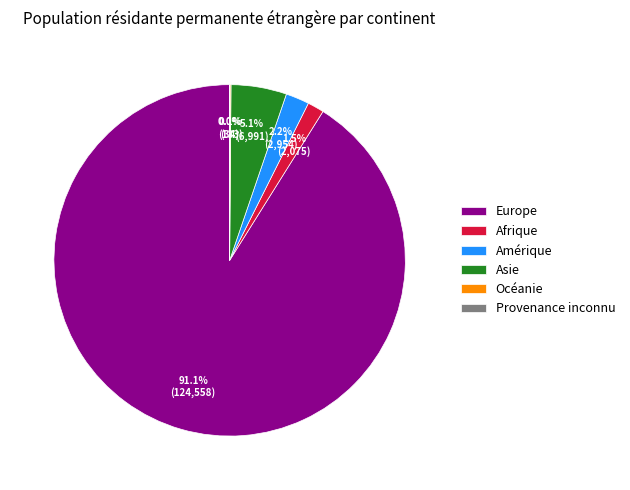

What is the majority slice?

Europe